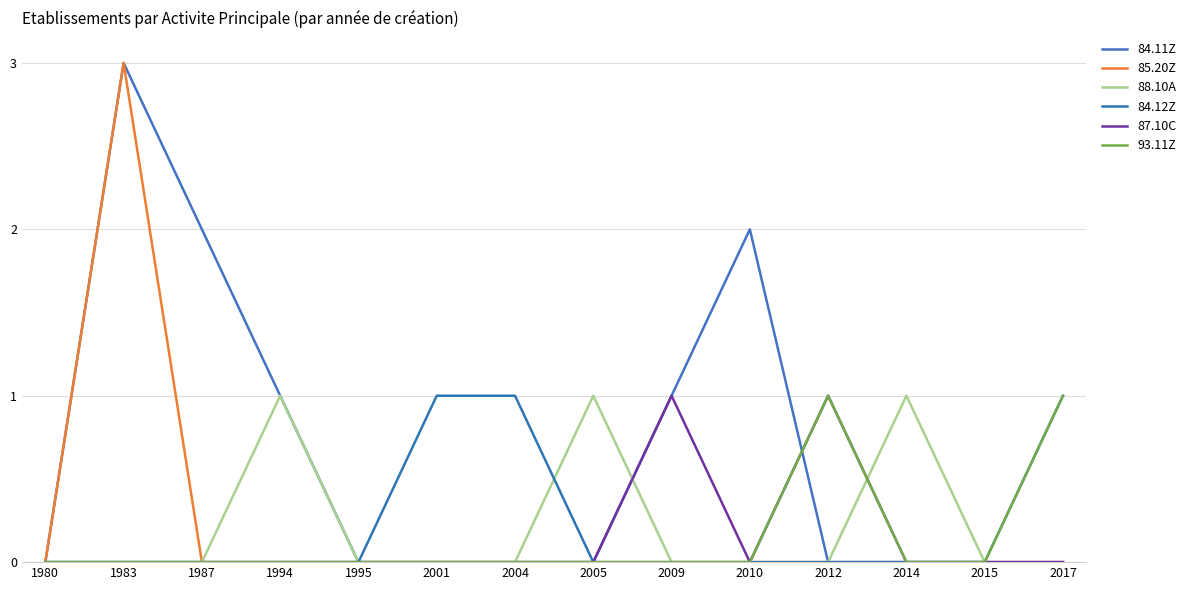

The 84.11Z series shows 2 at 1987. True or false?

True